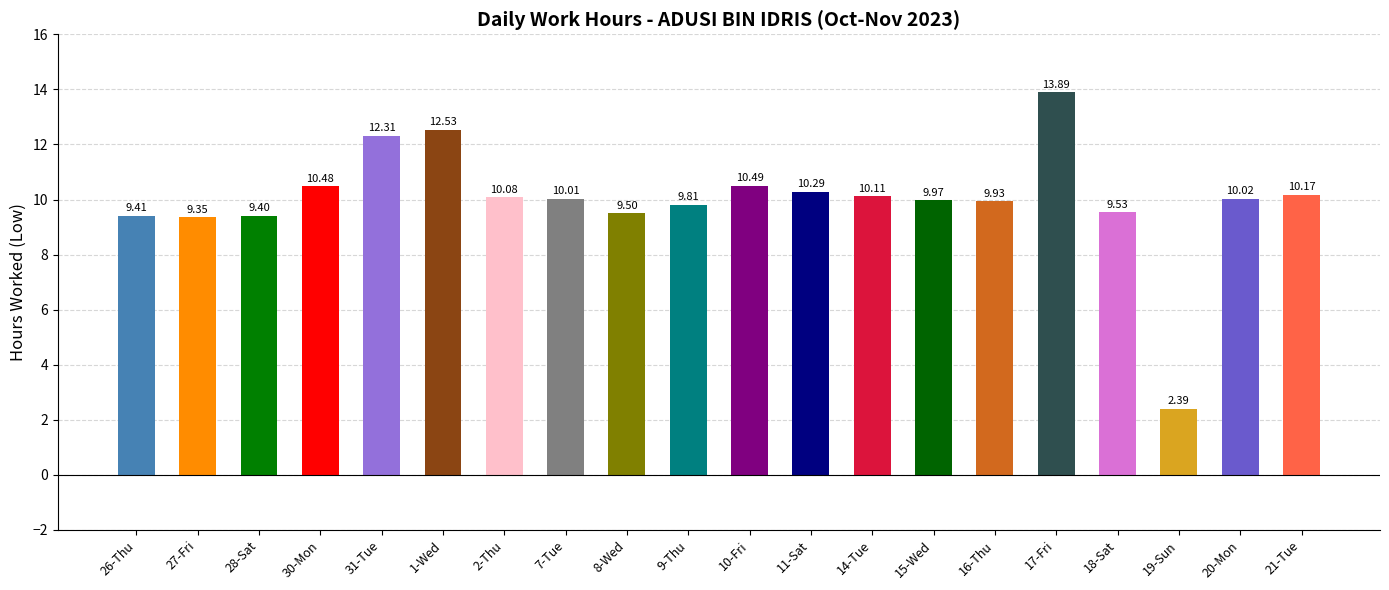

What is the approximate value at 2-Thu?

10.1